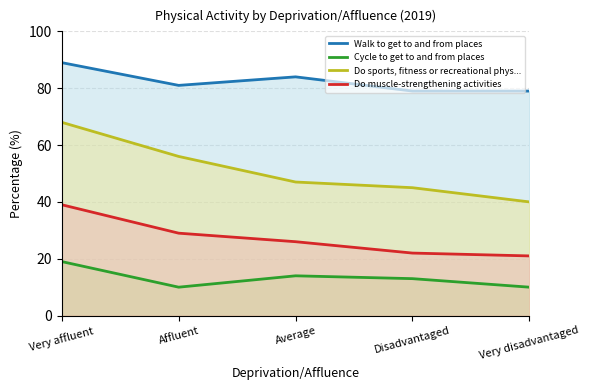

Reading left to right, list all the values displayed in this chart.

Walk to get to and from places: Very affluent=89	Affluent=81	Average=84	Disadvantaged=79	Very disadvantaged=79
Cycle to get to and from places: Very affluent=19	Affluent=10	Average=14	Disadvantaged=13	Very disadvantaged=10
Do sports, fitness or recreational phys...: Very affluent=68	Affluent=56	Average=47	Disadvantaged=45	Very disadvantaged=40
Do muscle-strengthening activities: Very affluent=39	Affluent=29	Average=26	Disadvantaged=22	Very disadvantaged=21